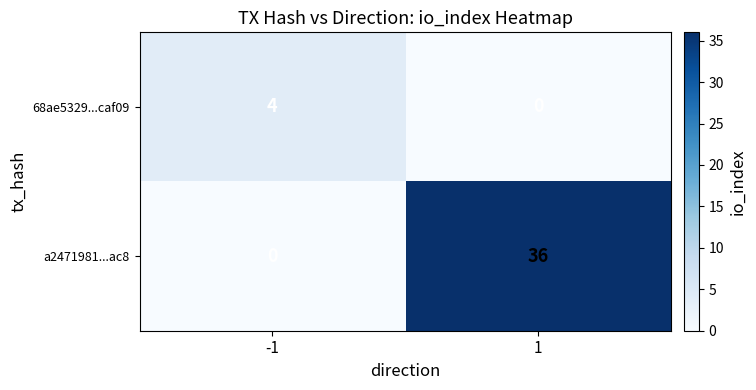

Which series has the widest spread of values?

a2471981...ac8